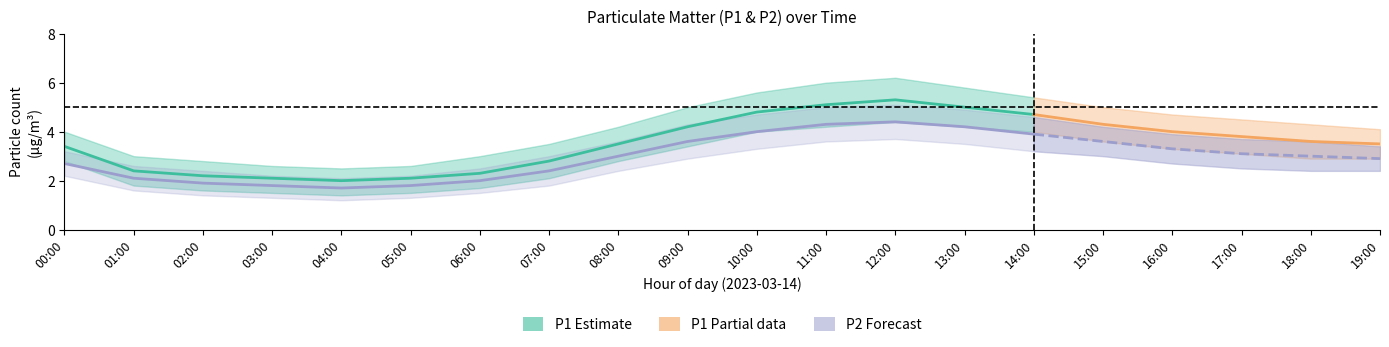

At which category is the sum across all series the highest?

12:00